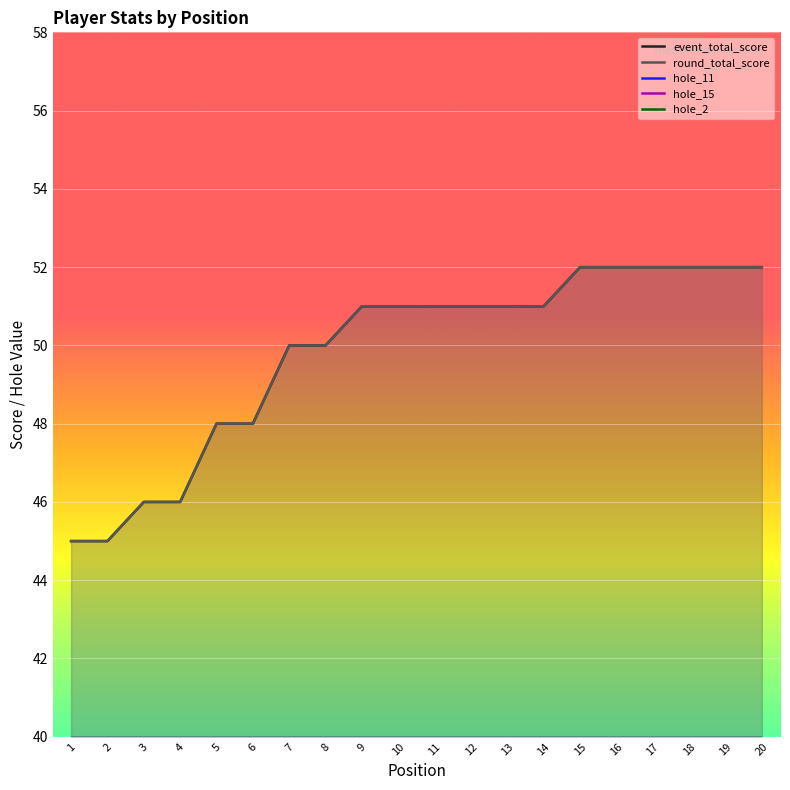

Between 2 and 15, which is larger?

15